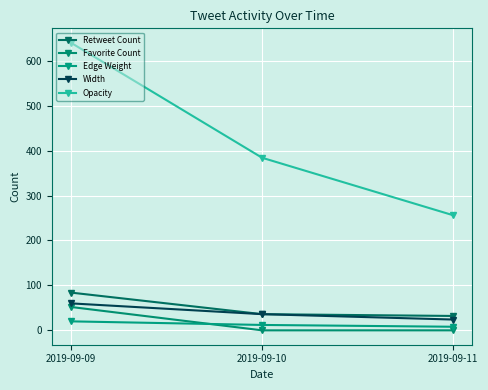

Does the chart have visible grid lines?

Yes